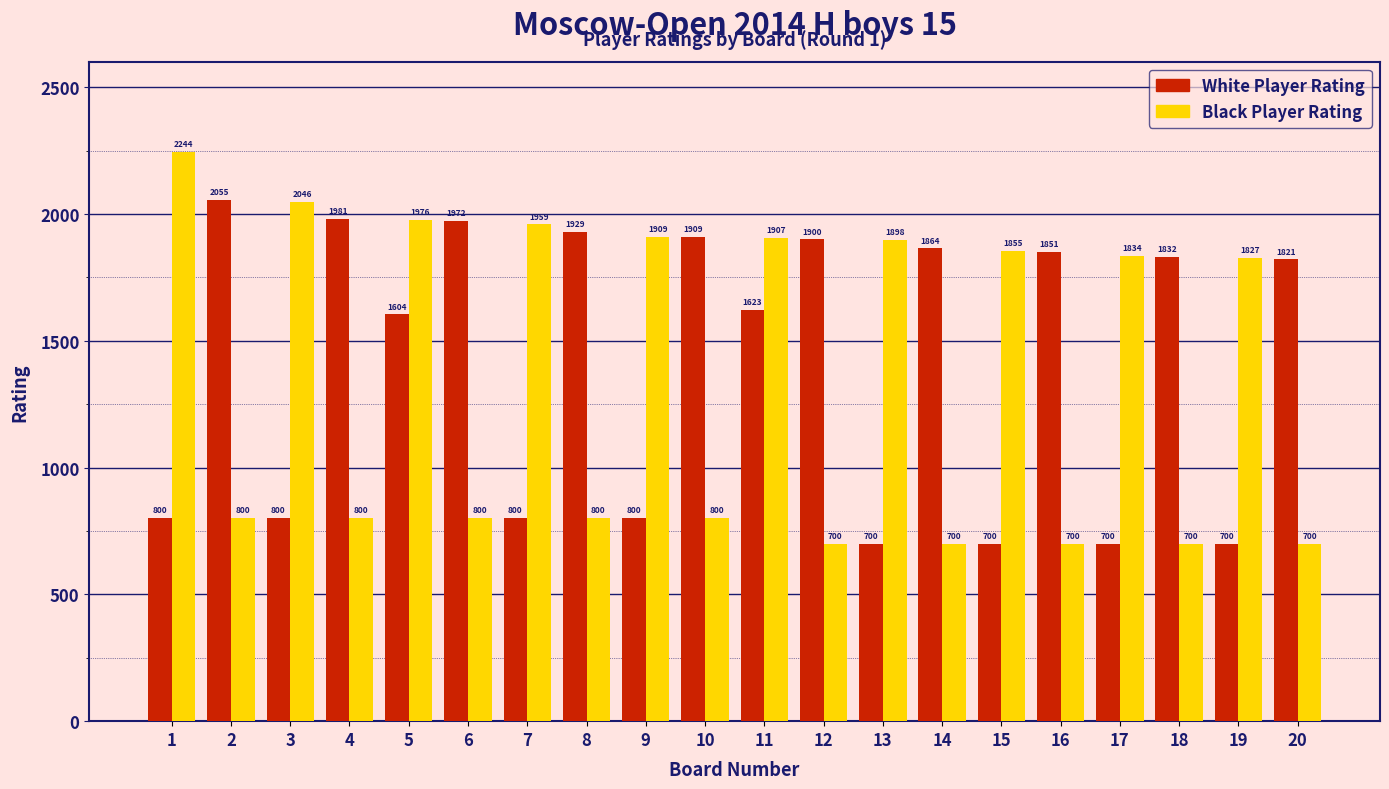

At which category is the sum across all series the highest?

5